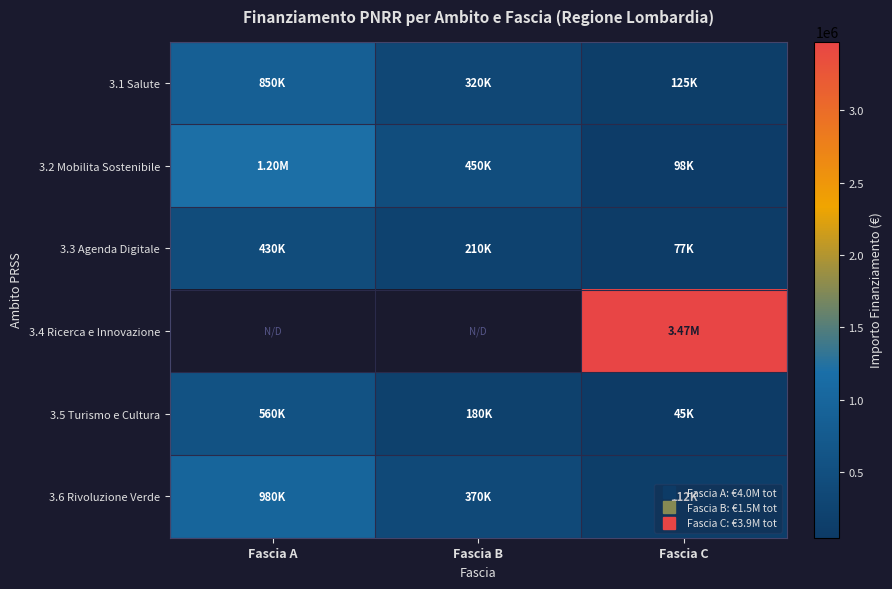

At how many categories does at least one series exceed 3237221?

1